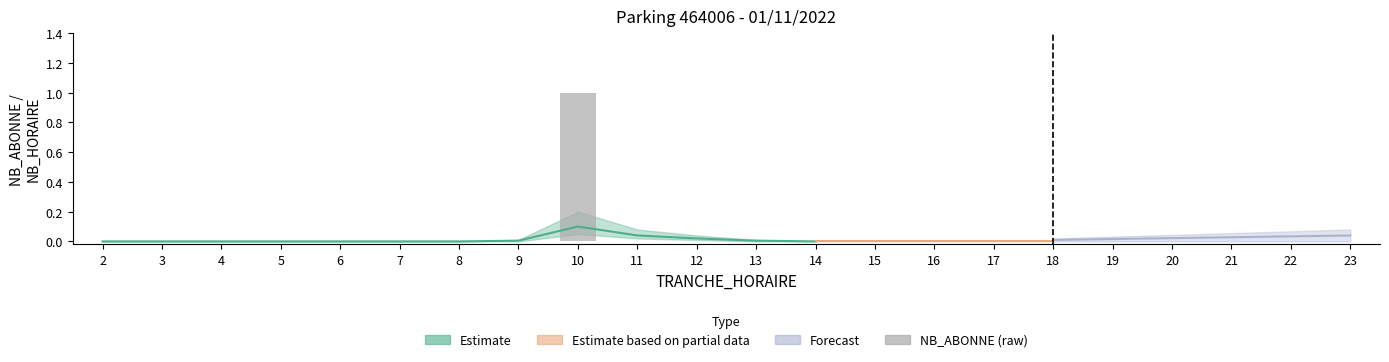

Reading left to right, transcribe all the data shown in this chart.

0	0	0	0	0	0	0	0	1	0	0	0	0	0	0	0	0	0	0	0	0	0